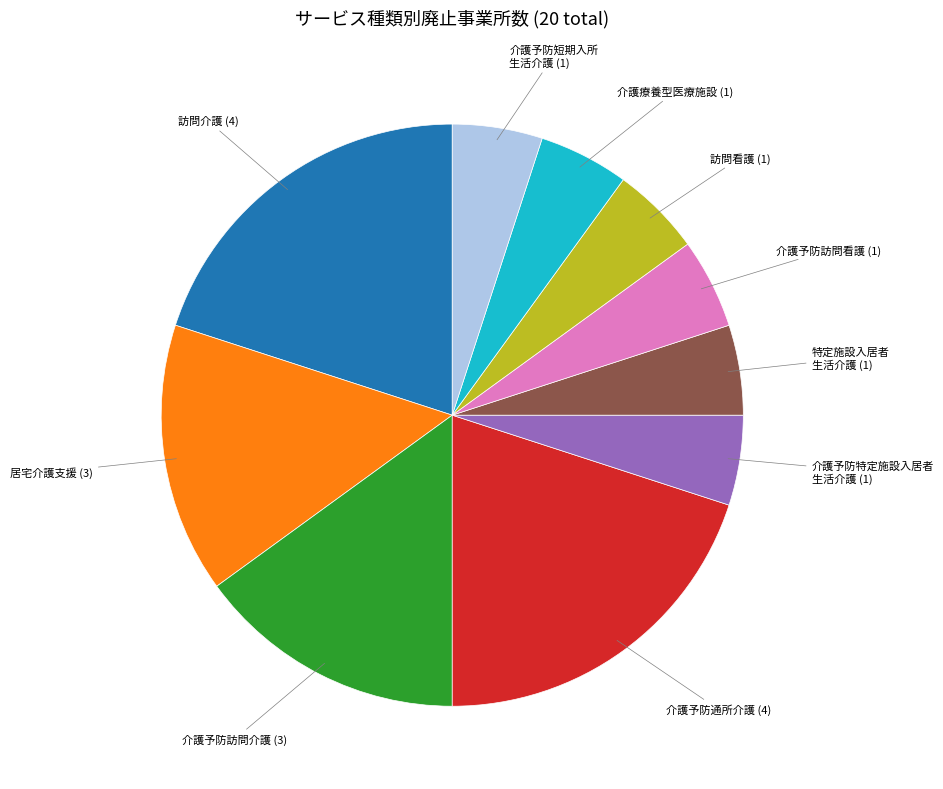

Is there any slice that represents more than half of the pie?

No